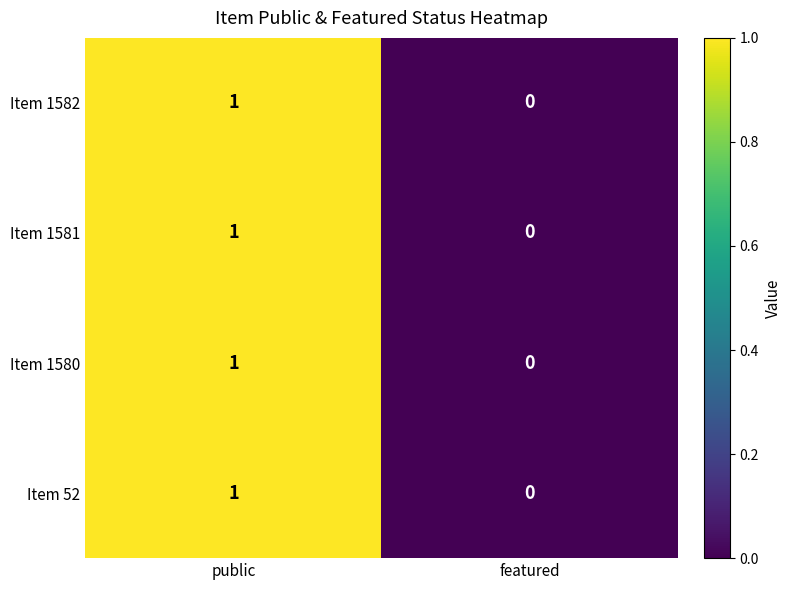

Reading left to right, extract all data points from this chart.

Item 1582: public=1	featured=0
Item 1581: public=1	featured=0
Item 1580: public=1	featured=0
Item 52: public=1	featured=0